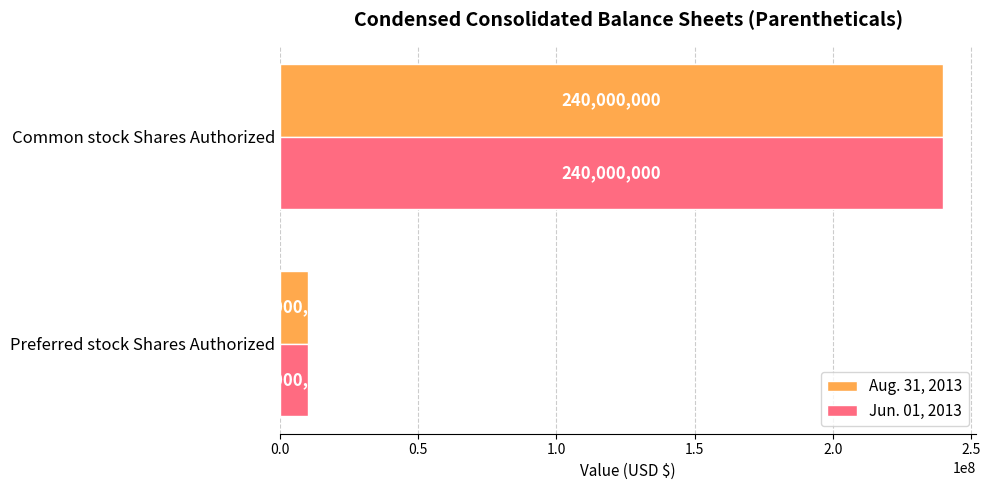

What is the total value across all series at Preferred stock Shares Authorized?

20000000